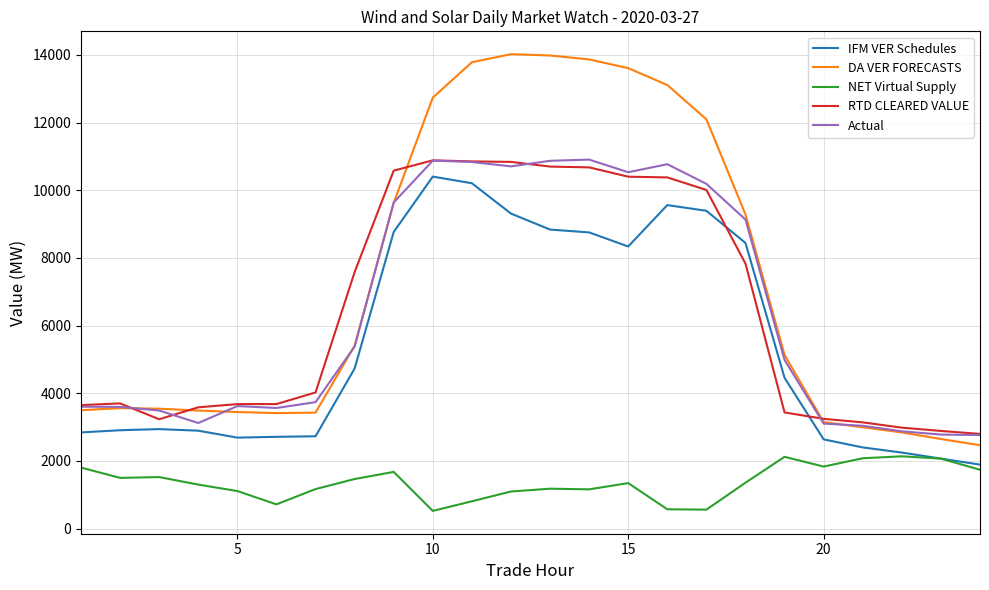

What are all the series names shown in the legend?

IFM VER Schedules, DA VER FORECASTS, NET Virtual Supply, RTD CLEARED VALUE, Actual